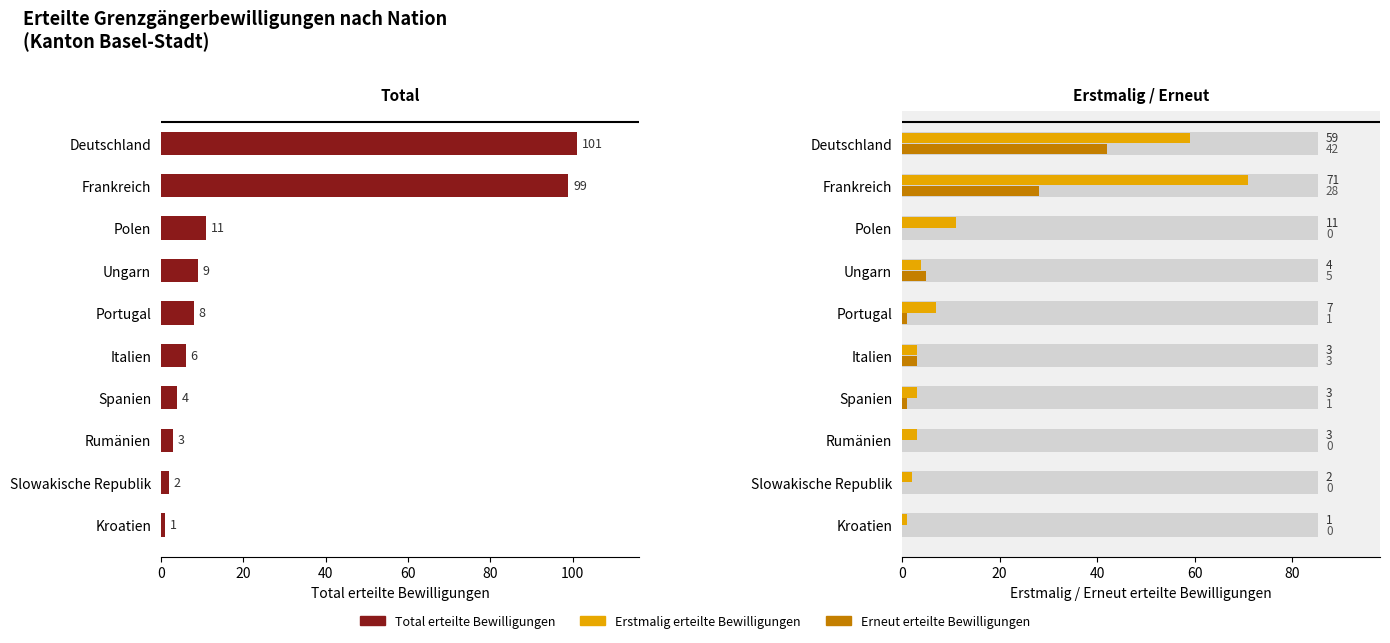

Reading right to left, transcribe all the data shown in this chart.

Total erteilte Bewilligungen: 1	2	3	4	6	8	9	11	99	101
Erstmalig erteilte Bewilligungen: 1	2	3	3	3	7	4	11	71	59
Erneut erteilte Bewilligungen: 0	0	0	1	3	1	5	0	28	42